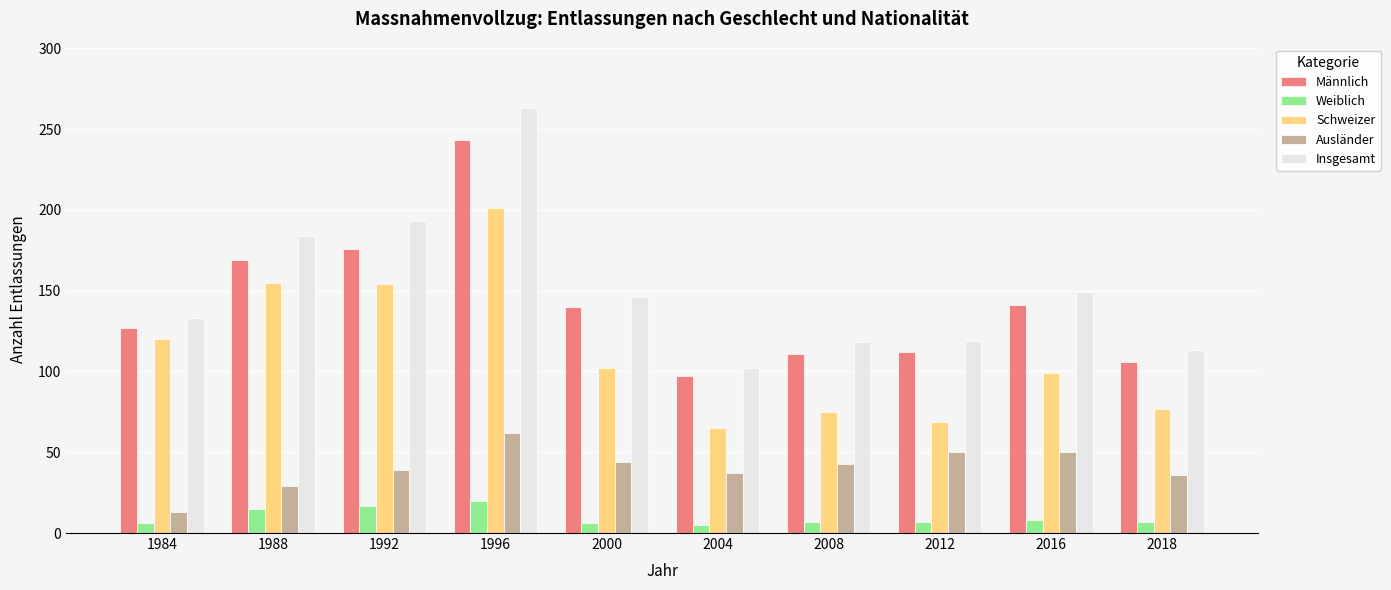

Where does the Ausländer series first go above 43?

1996